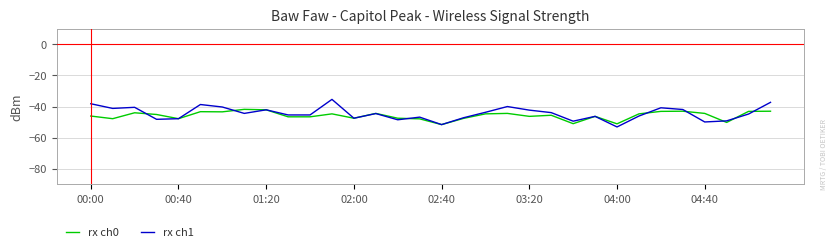

Rank the series by their maximum value, from lowest to highest.

rx ch0, rx ch1